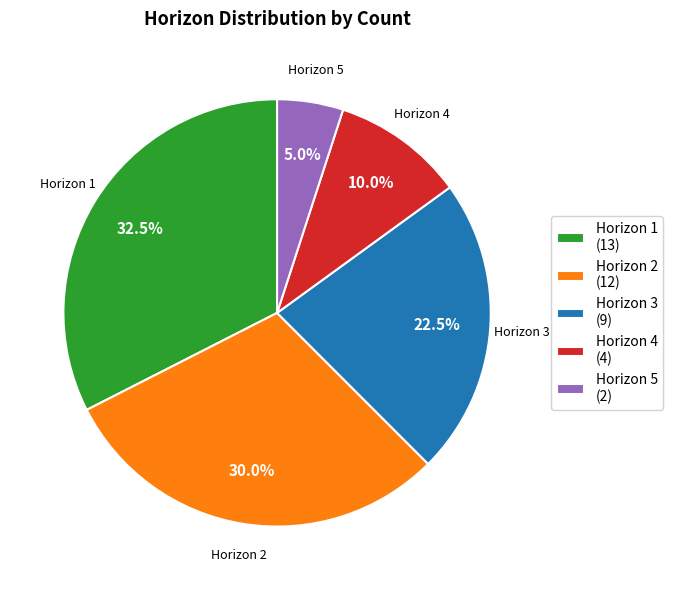

Which has a higher value, Horizon 3 (9) or Horizon 4 (4)?

Horizon 3 (9)